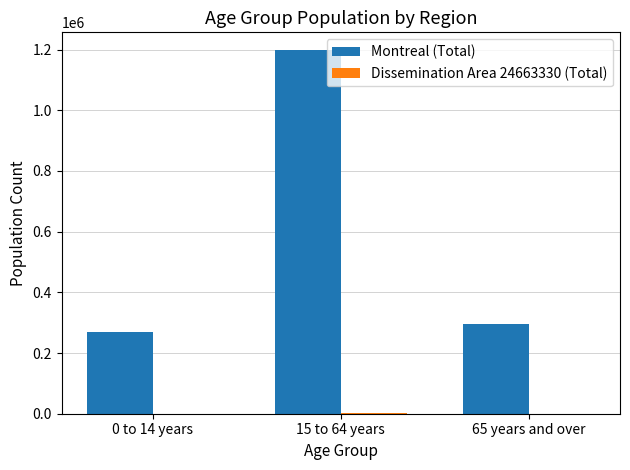

At which label is Montreal (Total) closest to 733737?

65 years and over